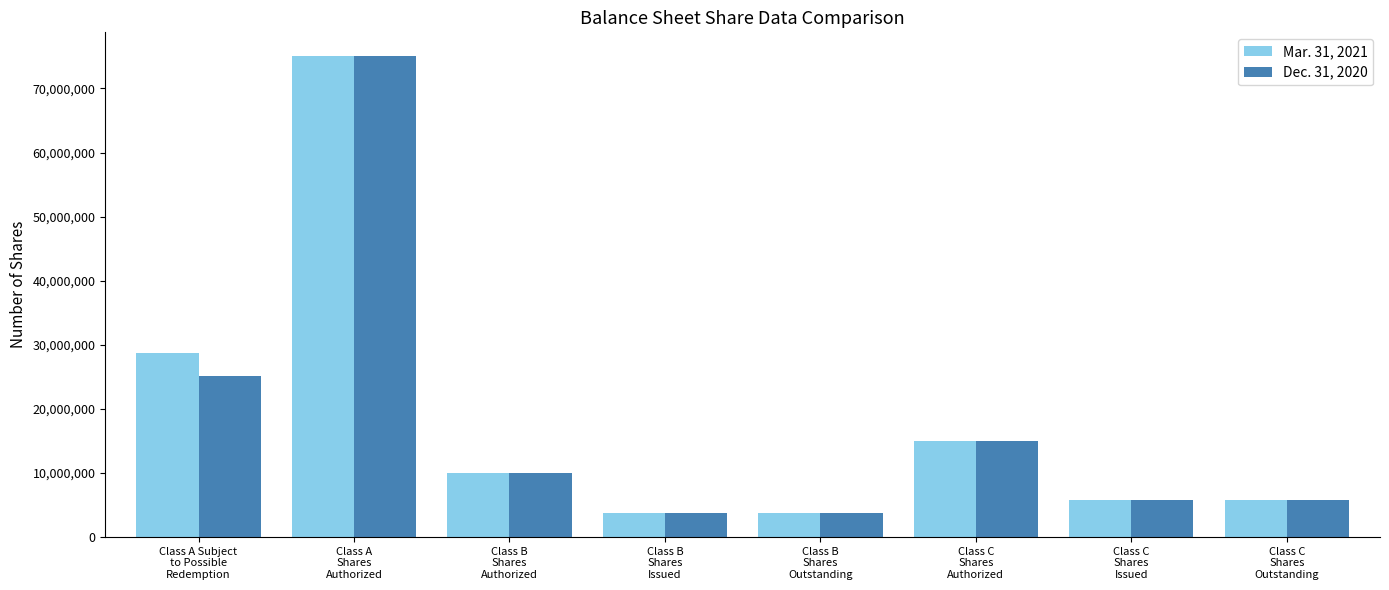

List the series in order of their overall mean, lowest first.

Dec. 31, 2020, Mar. 31, 2021